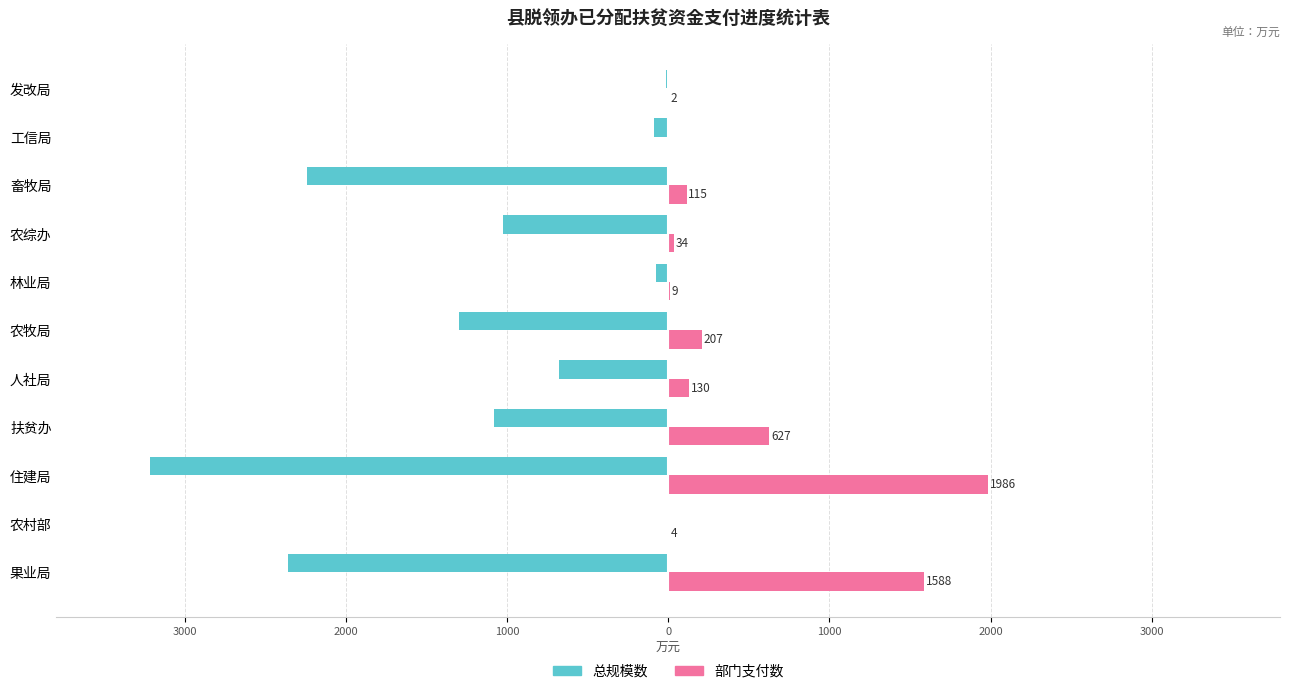

What is the value of the 总规模数 bar at the 11th from the left?

-15.6